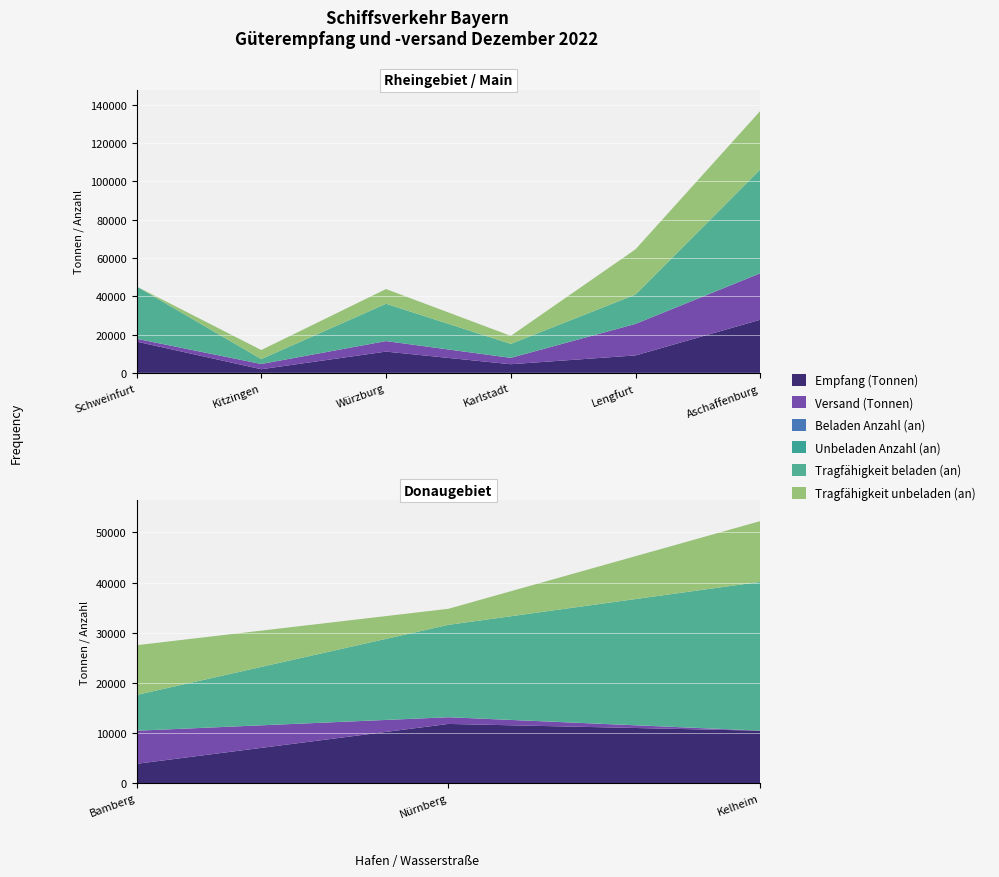

Reading left to right, list all the values displayed in this chart.

Empfang (Tonnen): 16320	1900	11097	4509	9106	27734	3824	11787	10433
Versand (Tonnen): 1495	2724	5480	3317	16453	24244	6603	1331	0
Beladen Anzahl (an): 14	5	11	4	6	23	5	10	18
Unbeladen Anzahl (an): 0	4	5	3	10	13	8	1	8
Tragfähigkeit beladen (an): 27292	2560	19460	7272	15317	54171	7128	18428	29676
Tragfähigkeit unbeladen (an): 0	4719	7697	4200	23595	30520	9925	3203	12124